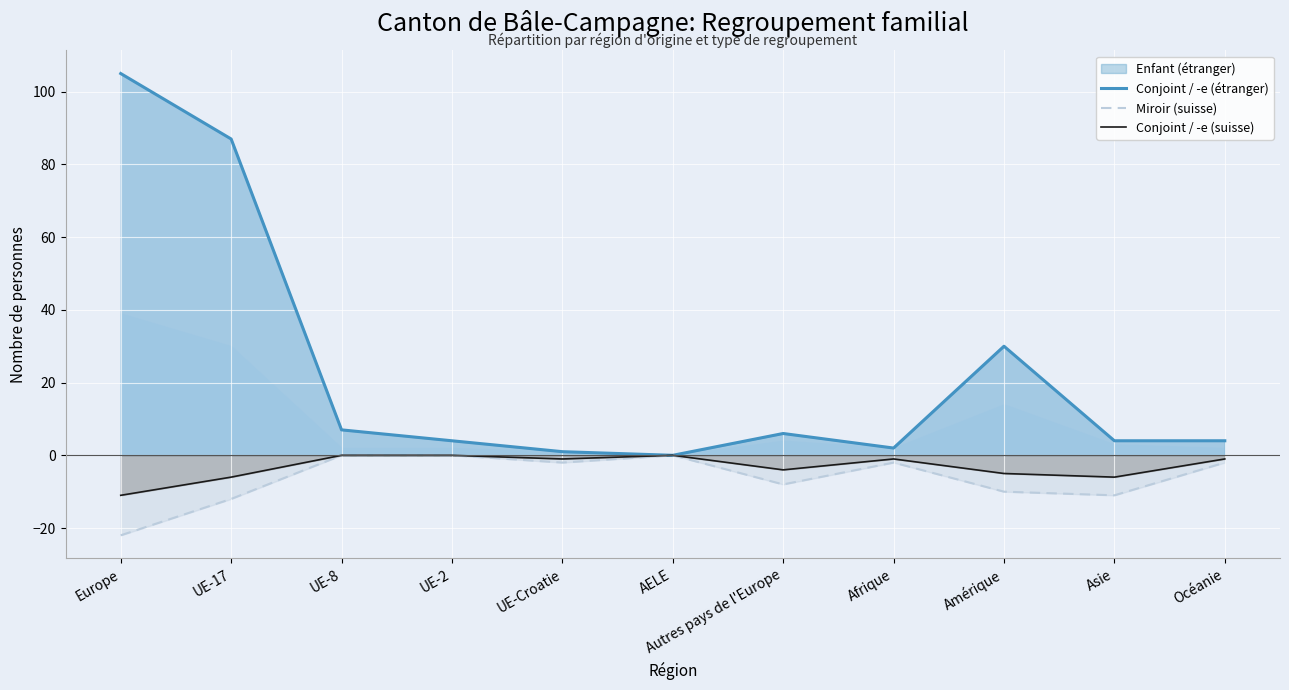

What is the difference between the maximum and minimum values in the Conjoint / -e (étranger) series?

105